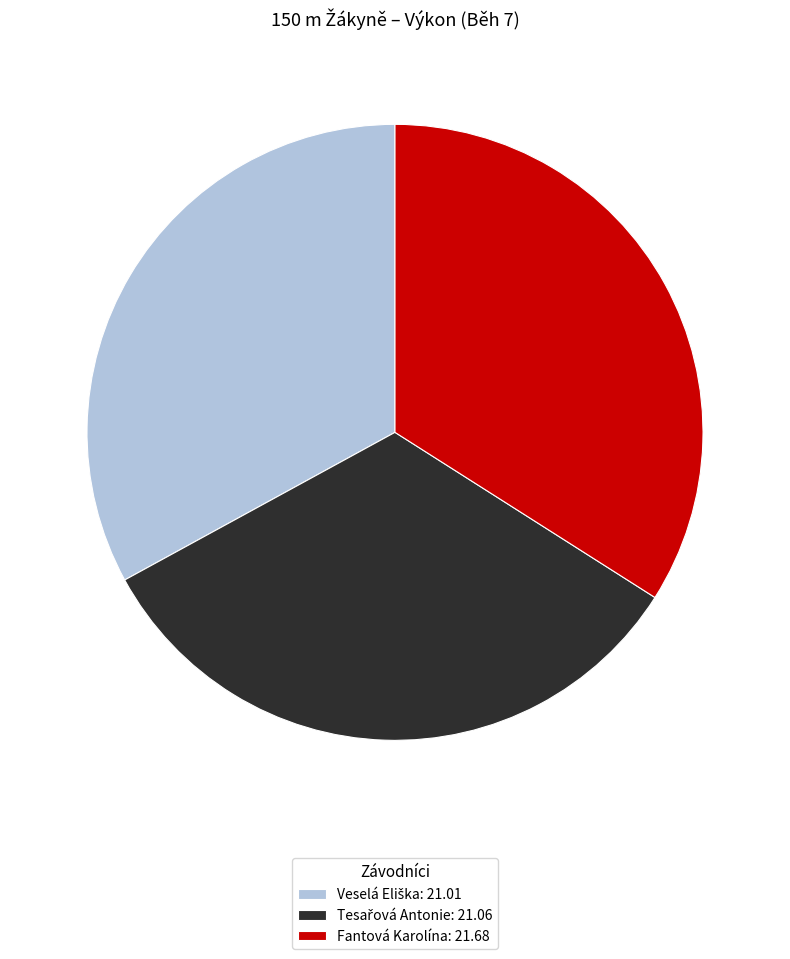

True or false: Fantová Karolína: 21.68 accounts for 22% of the total.

False